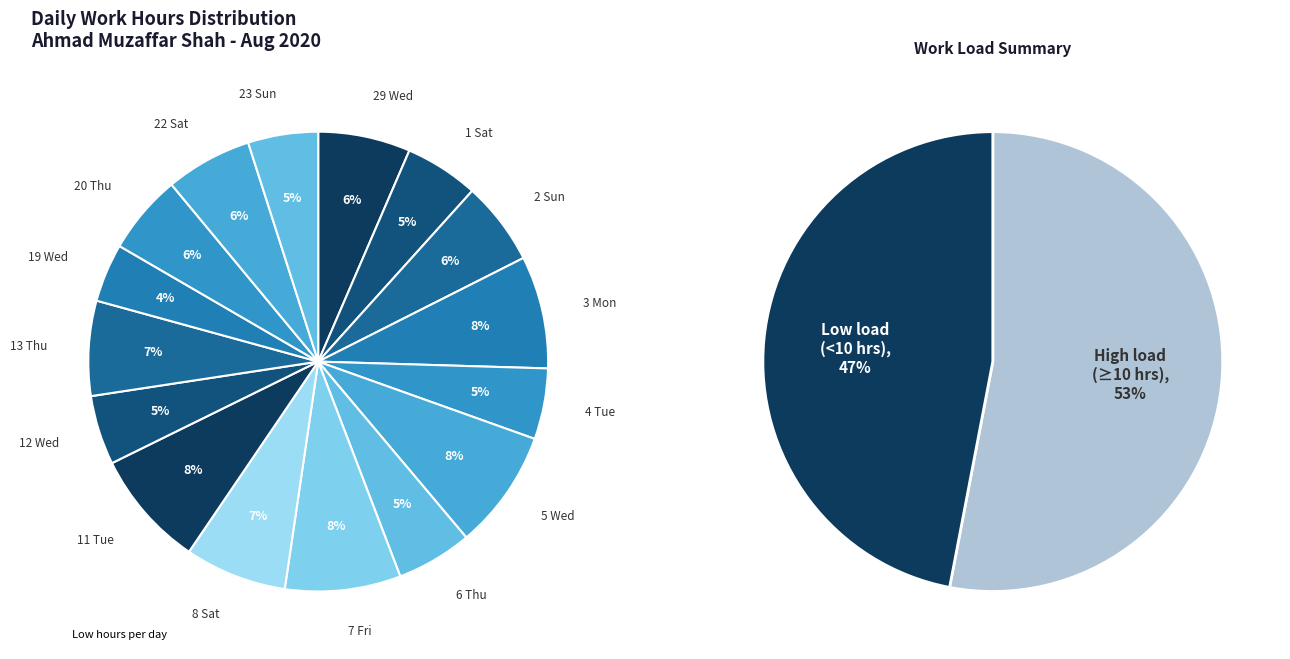

Which has a higher value, 2-Sun or 3-Mon?

3-Mon